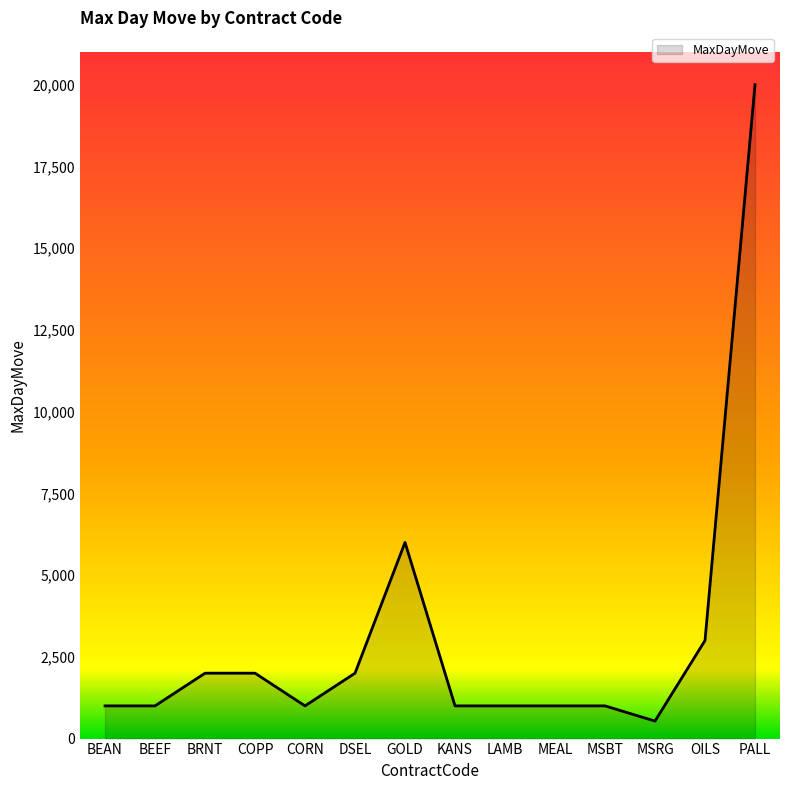

Reading left to right, list all the values displayed in this chart.

1000	1000	2000	2000	1000	2000	6000	1000	1000	1000	1000	535	3000	20000